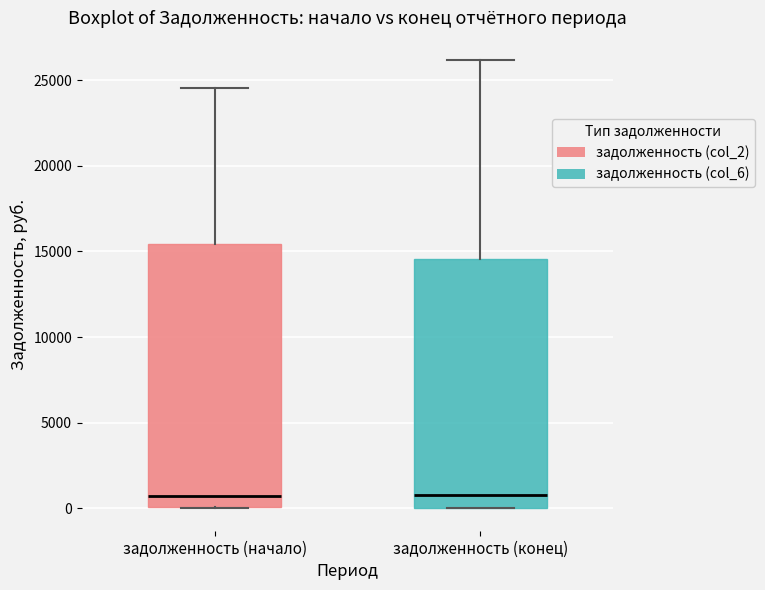

Where is the upper edge of the box for задолженность (конец) on the y-axis? The values are not printed on the chart, so give them approximately, as read against the axis.

14500